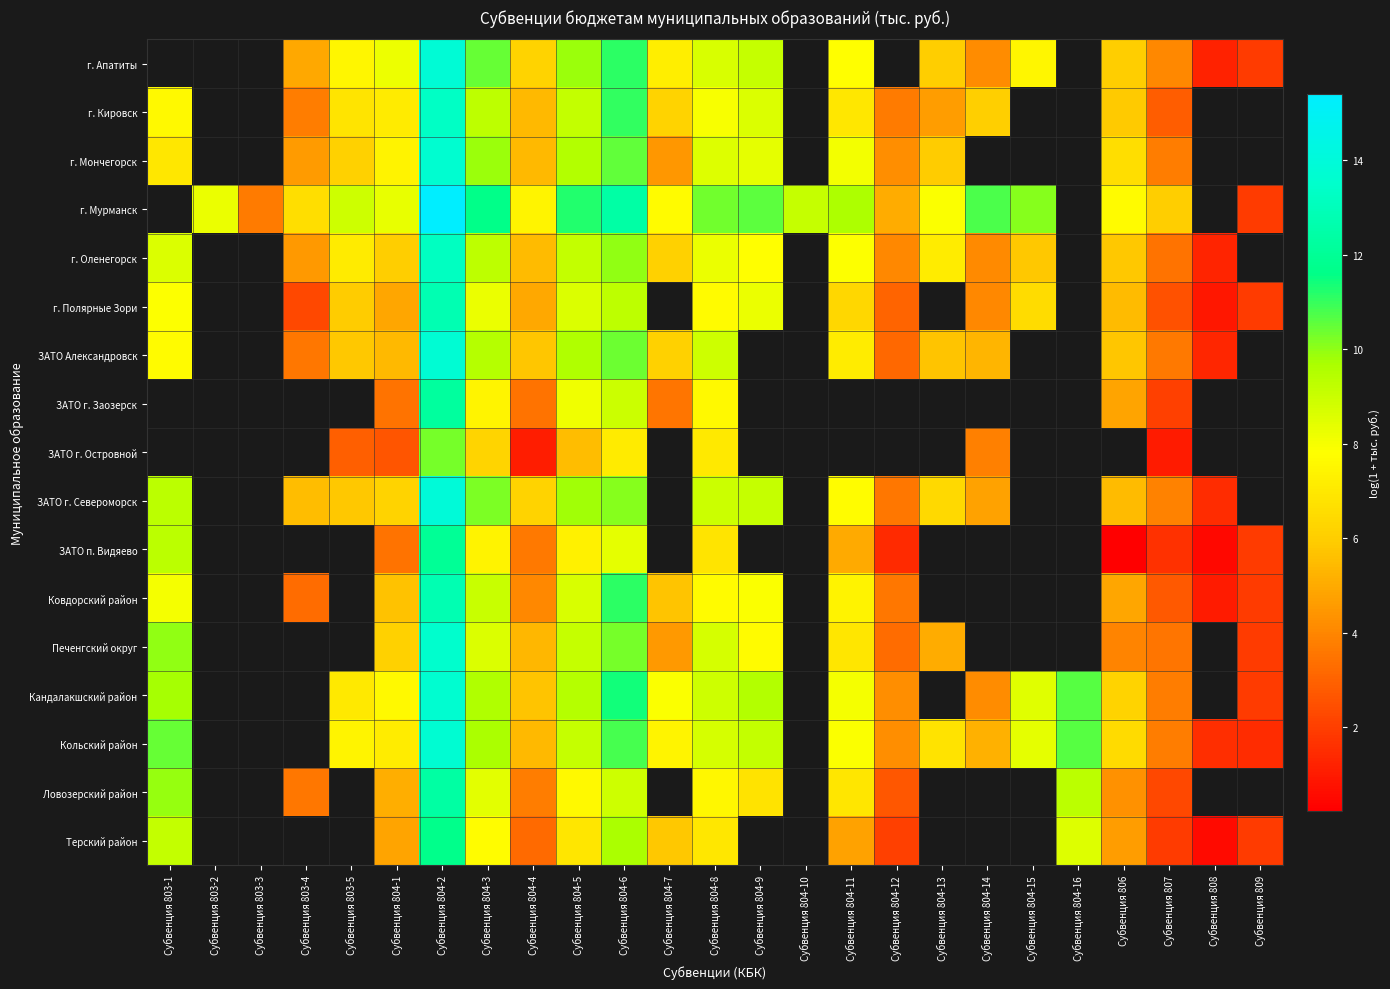

Where is ЗАТО Александровск nearest to the value 7?

Субвенция 804-11